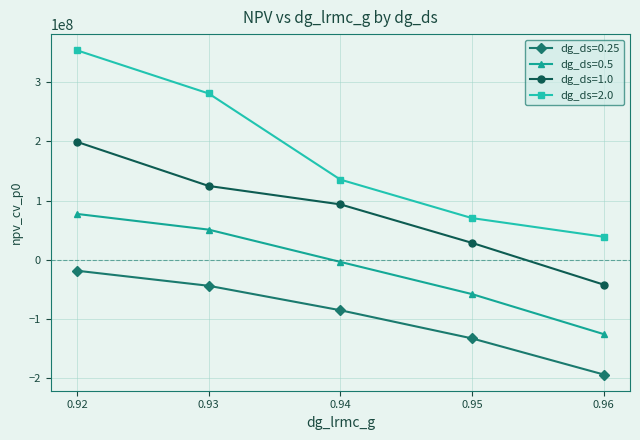

What are all the series names shown in the legend?

dg_ds=0.25, dg_ds=0.5, dg_ds=1.0, dg_ds=2.0